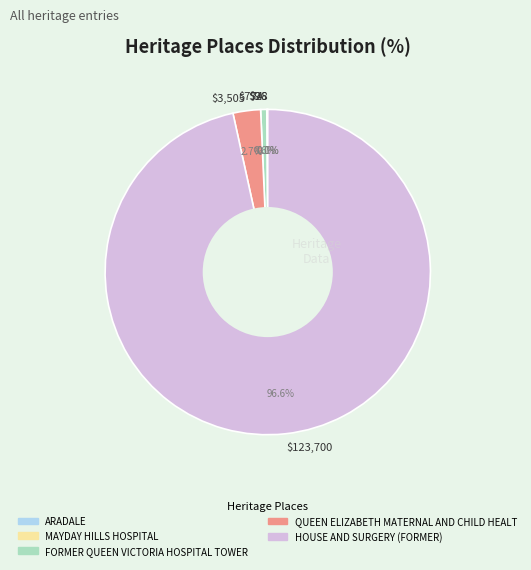

Which category has the biggest portion of the pie?

$123,700